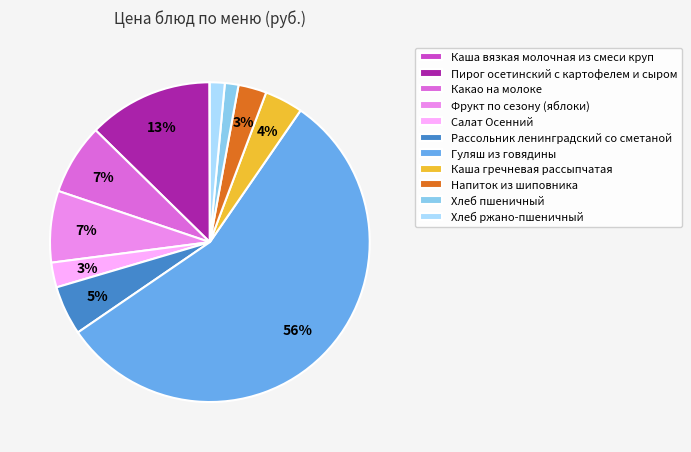

What is the largest slice in the pie chart?

Гуляш из говядины